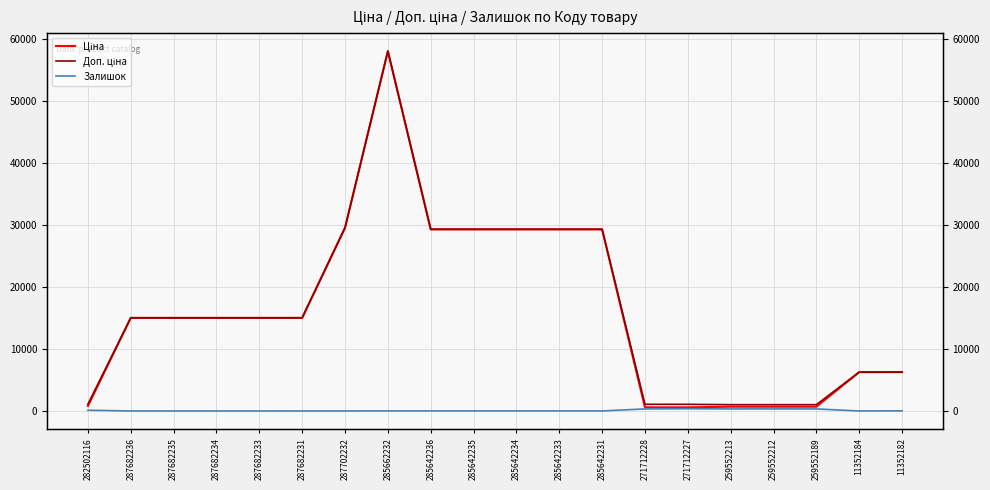

At which category is the sum across all series the highest?

285662232